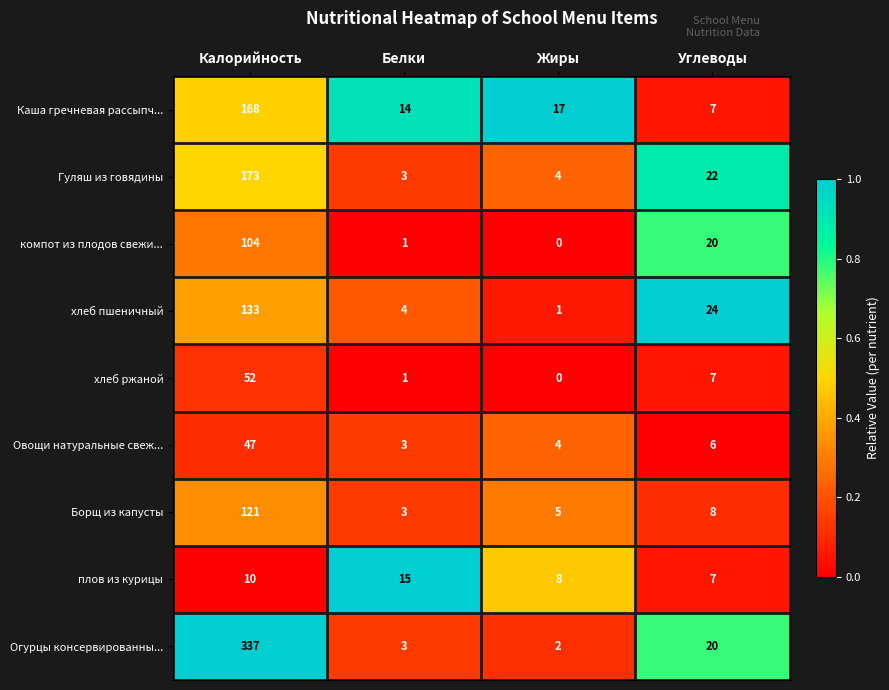

What is the difference between the maximum and second lowest values in the компот из плодов свежи... series?

103